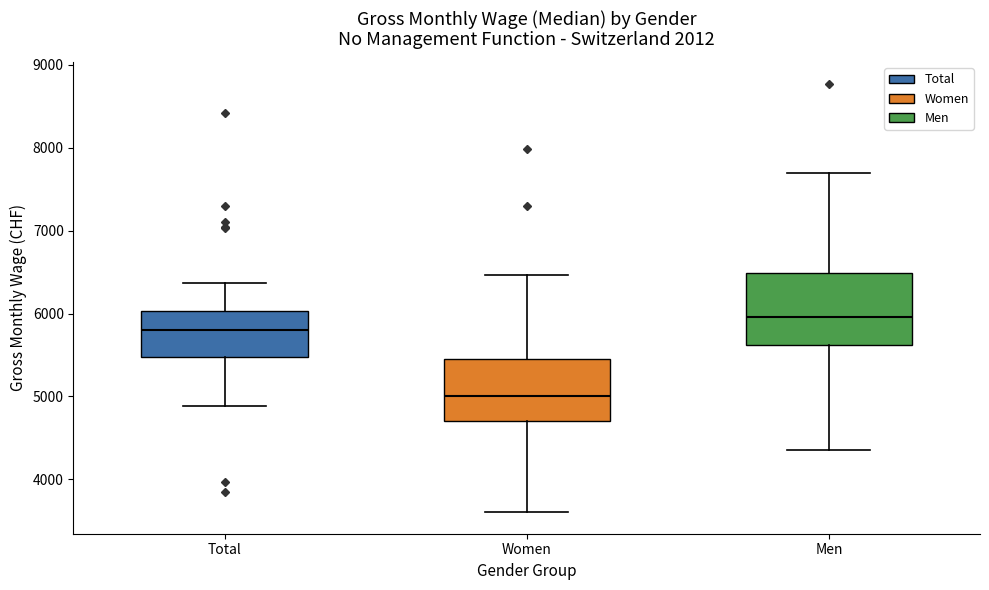

Which box has the highest median line?

Men